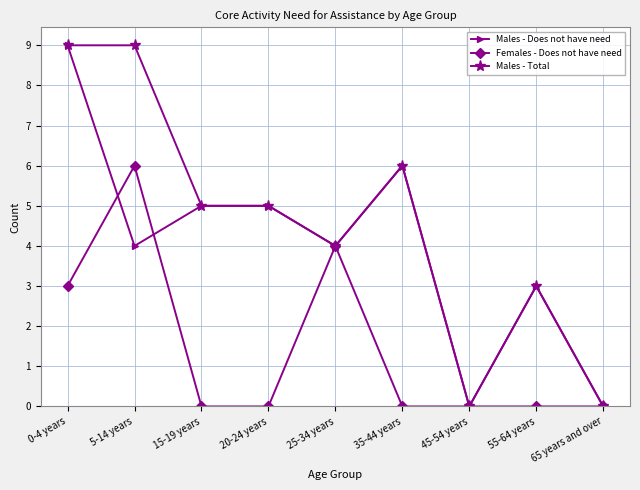

Does the chart have visible grid lines?

Yes